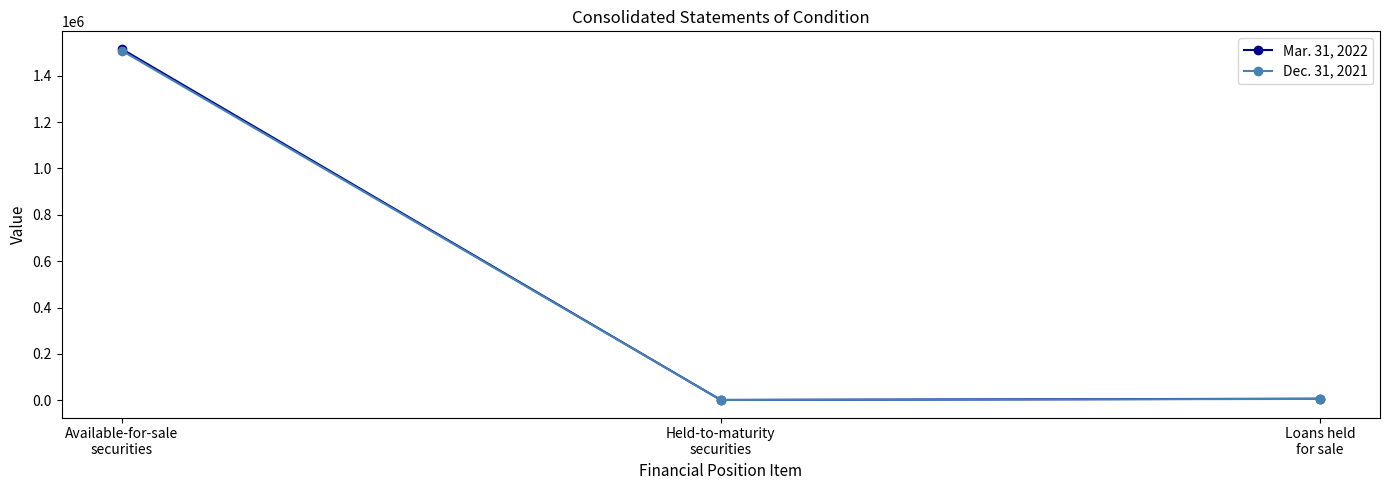

What is the maximum value shown in the chart?

1516057